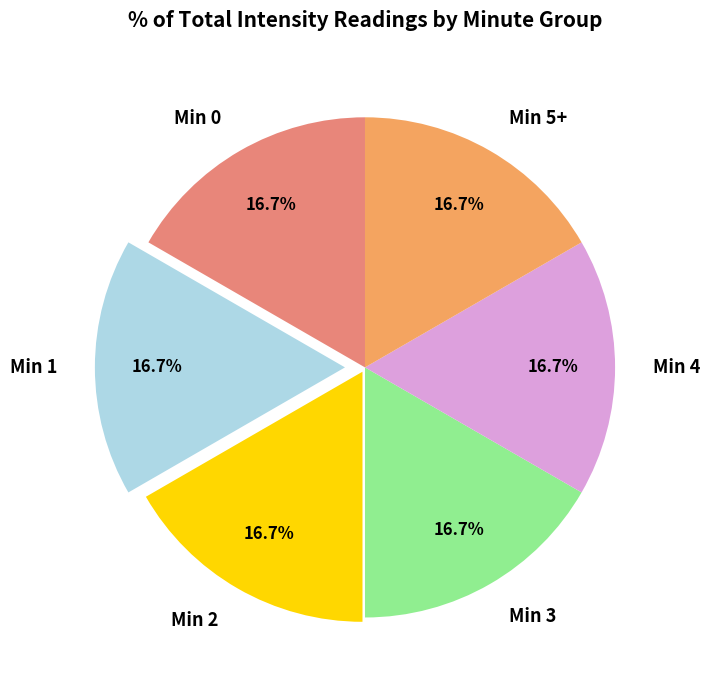

What percentage is NOT represented by Min 2?

83.3%